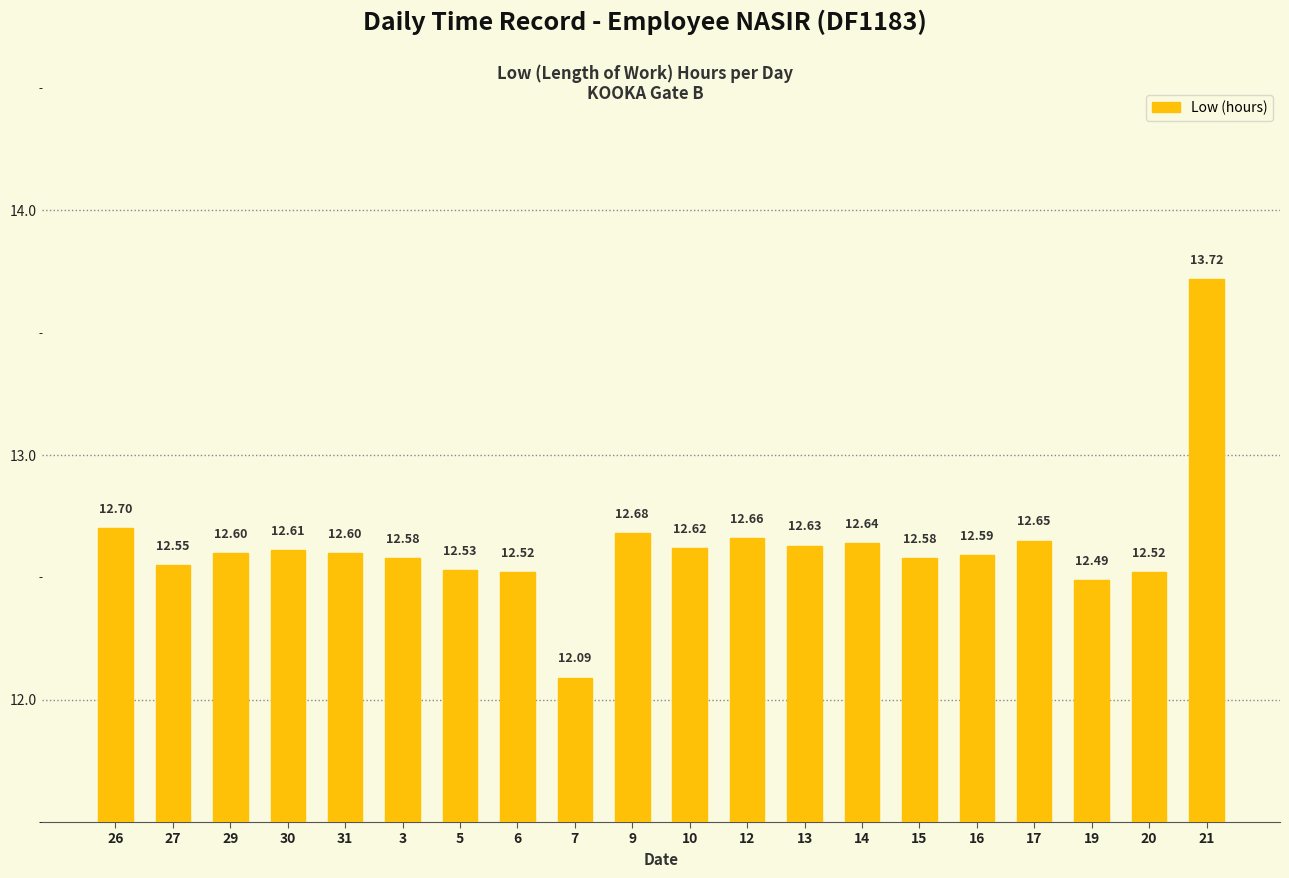

What is the label of the 3rd bar from the right?

19